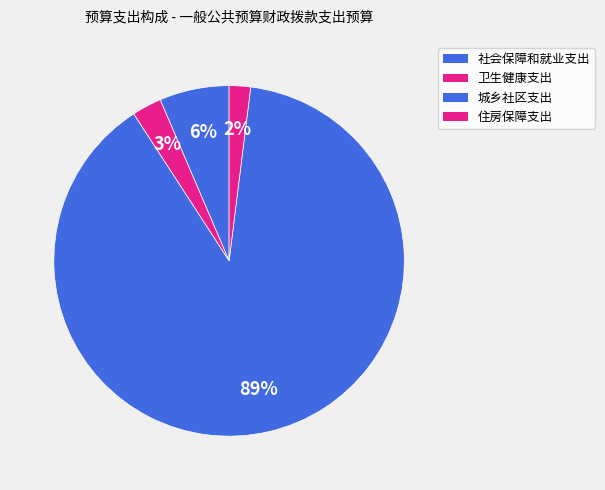

Do 城乡社区支出 and 卫生健康支出 together represent more than half of the pie?

Yes